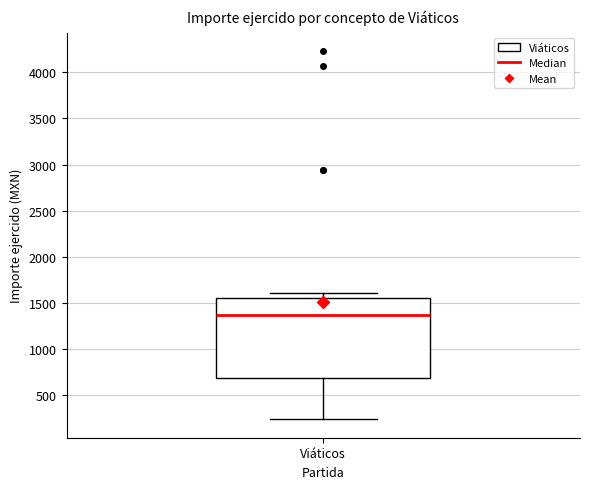

Read this box plot against the y-axis: the position of the median line, the range covered by the box, and the ends of both whiskers. The values are not printed on the chart, so give them approximately, as read against the axis.

median 1350, box 700 to 1550, whiskers 250 to 1600